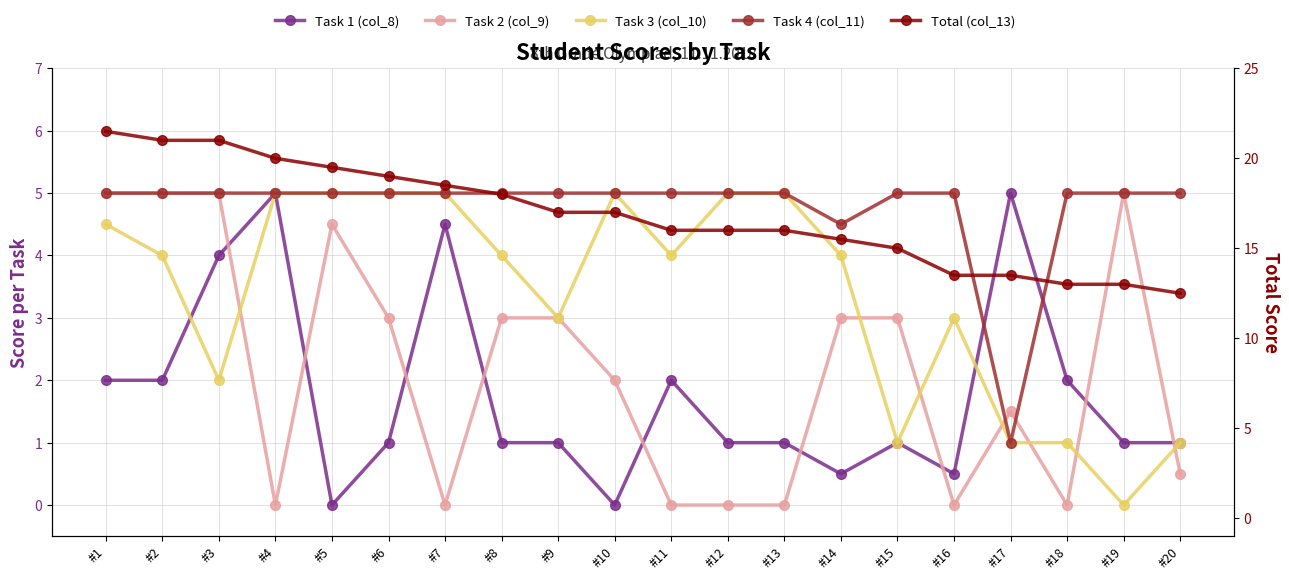

What is the sum of all Task 4 (col_11) values?

95.5